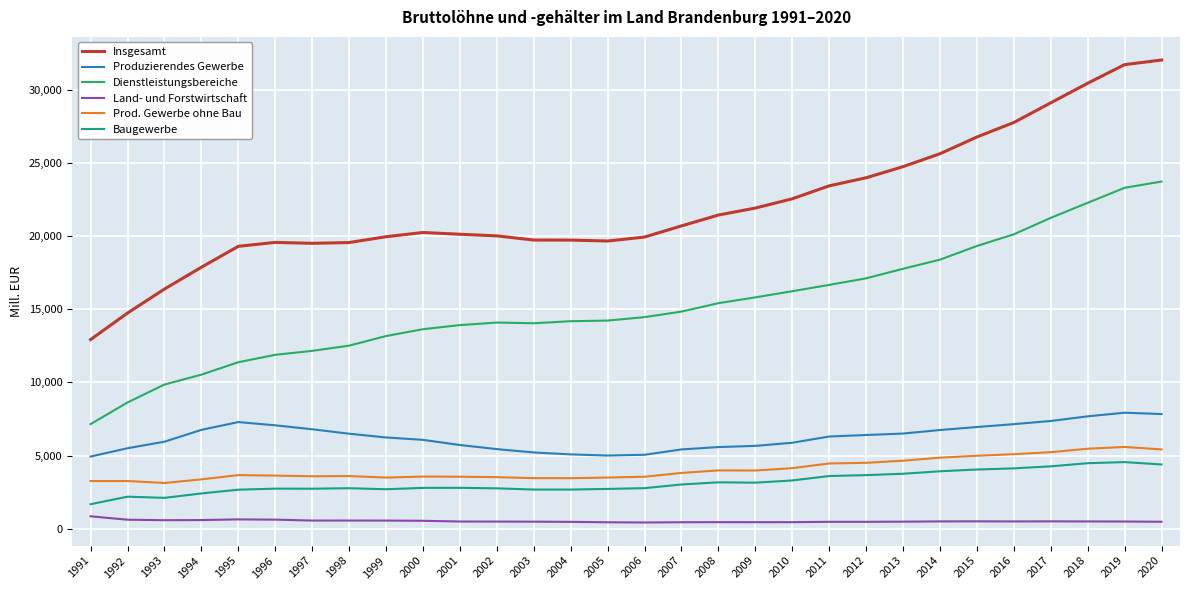

The value of Dienstleistungsbereiche at 1991 is 7147.0. True or false?

True